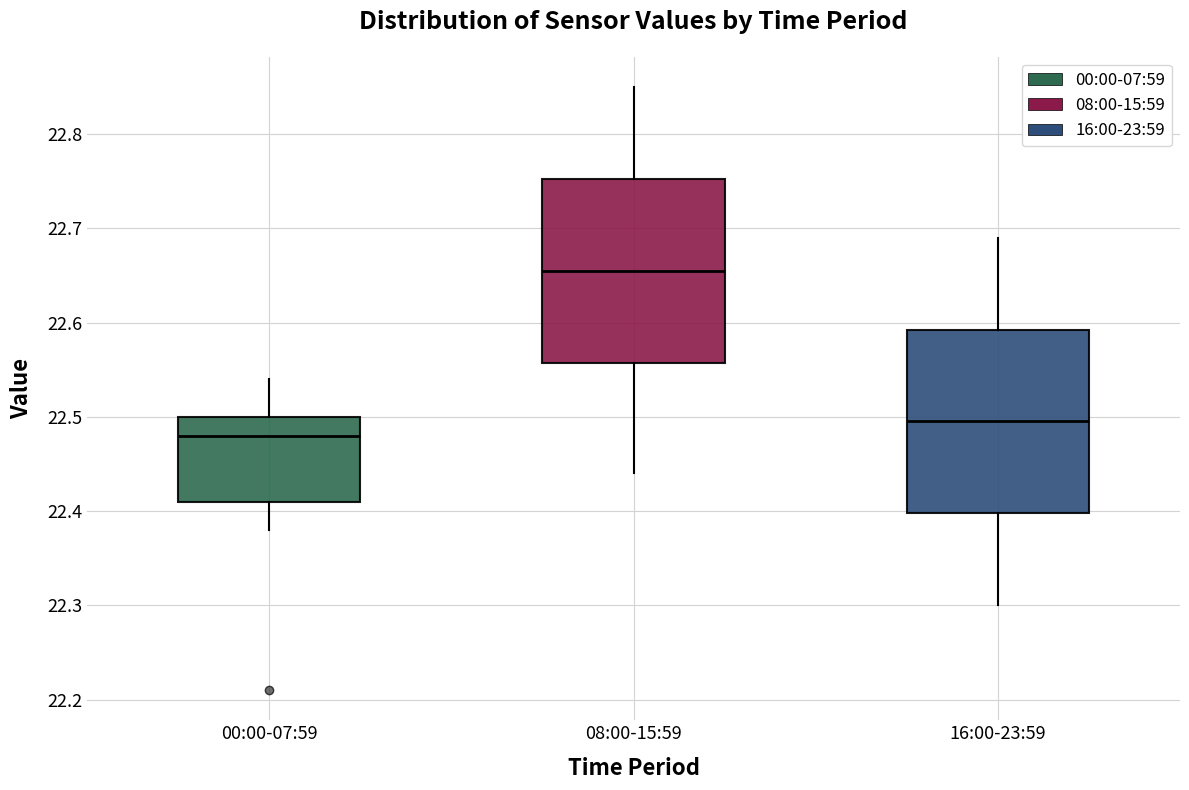

Reading left to right, read every box against the y-axis: the position of its median line, the range the box covers, and the ends of its whiskers. The values are not printed on the chart, so give them approximately, as read against the axis.

00:00-07:59: median 22.48, box 22.41 to 22.50, whiskers 22.38 to 22.54
08:00-15:59: median 22.66, box 22.56 to 22.75, whiskers 22.44 to 22.85
16:00-23:59: median 22.50, box 22.40 to 22.59, whiskers 22.30 to 22.69